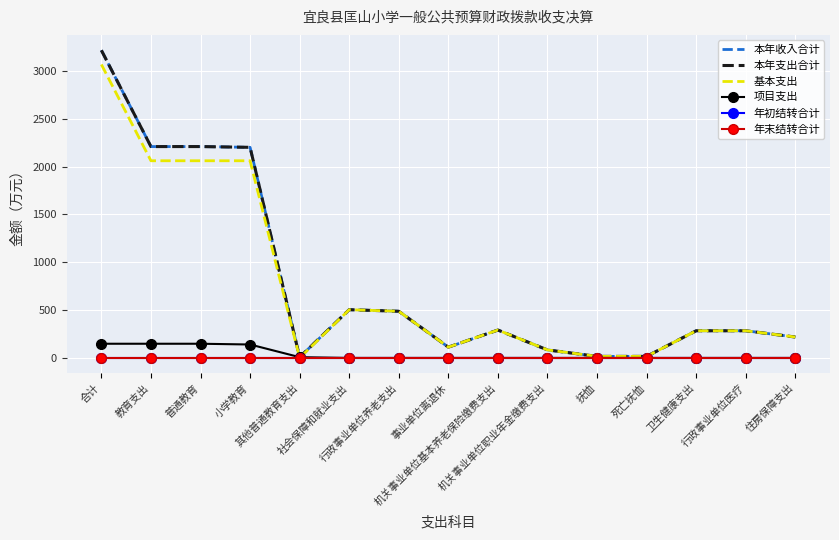

Which series has the widest spread of values?

本年收入合计